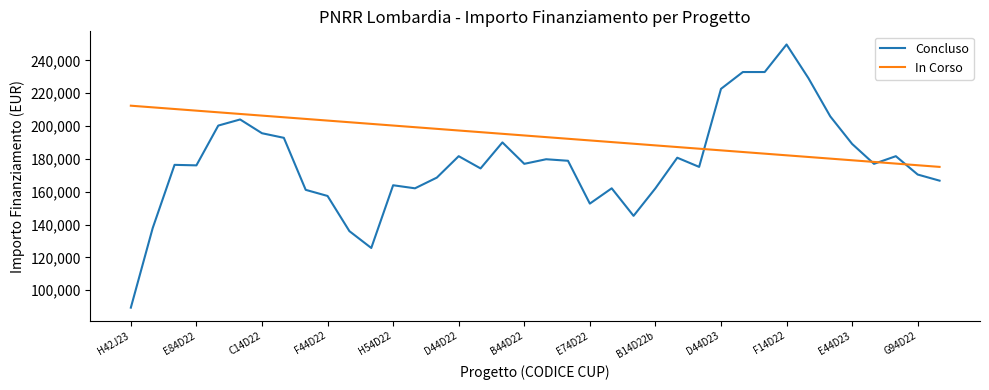

How many values in the In Corso series exceed 194245?

19